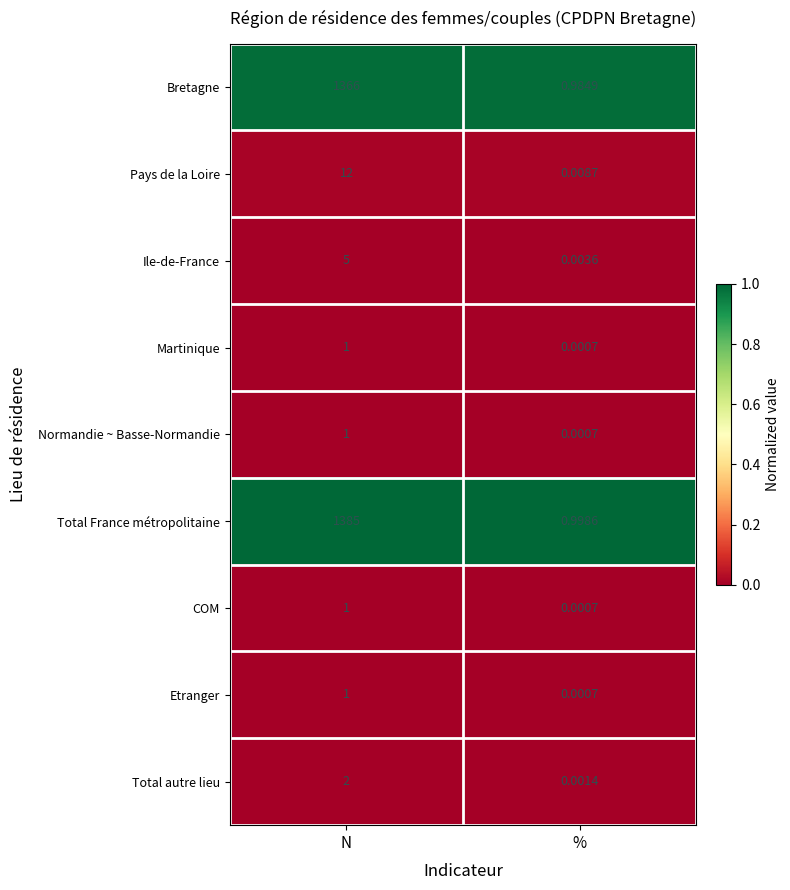

At which label is Pays de la Loire closest to 6?

%